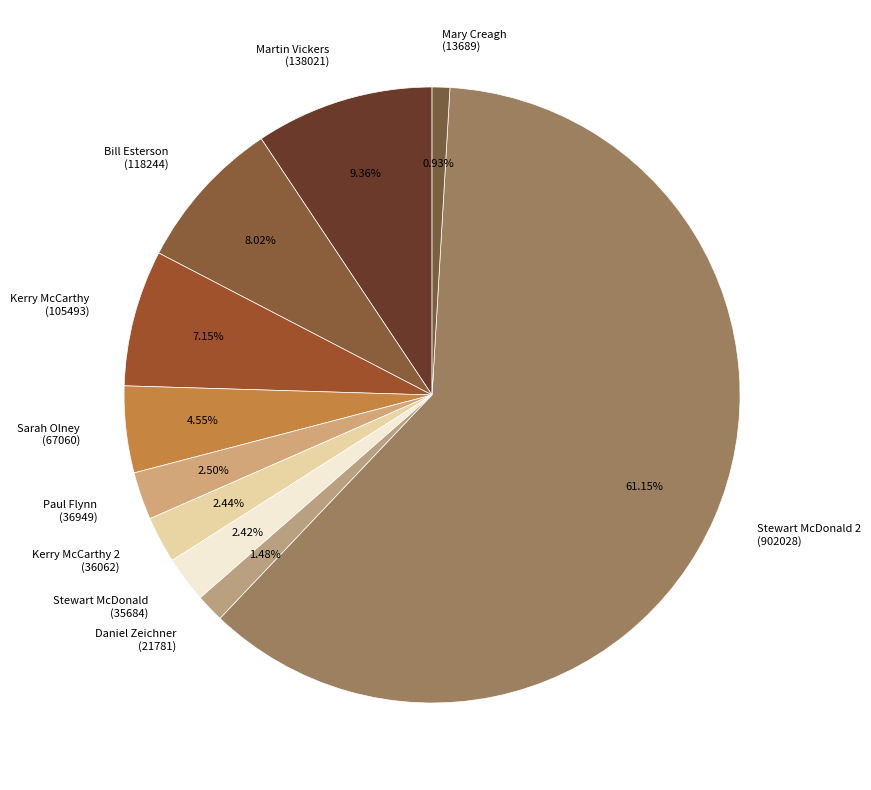

What is the ratio of the value at Stewart McDonald 2 (902028) to the value at Mary Creagh (13689)?

65.9